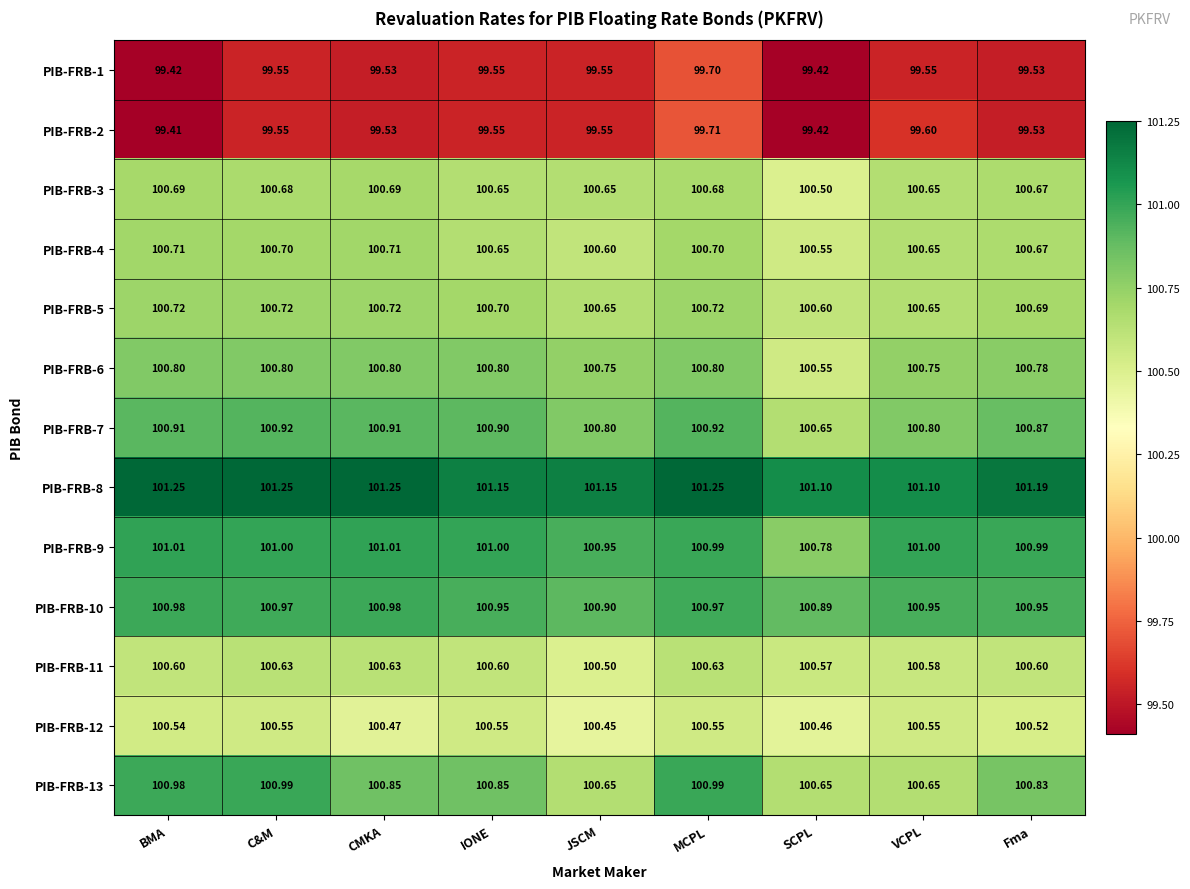

At which category is the sum across all series the highest?

MCPL